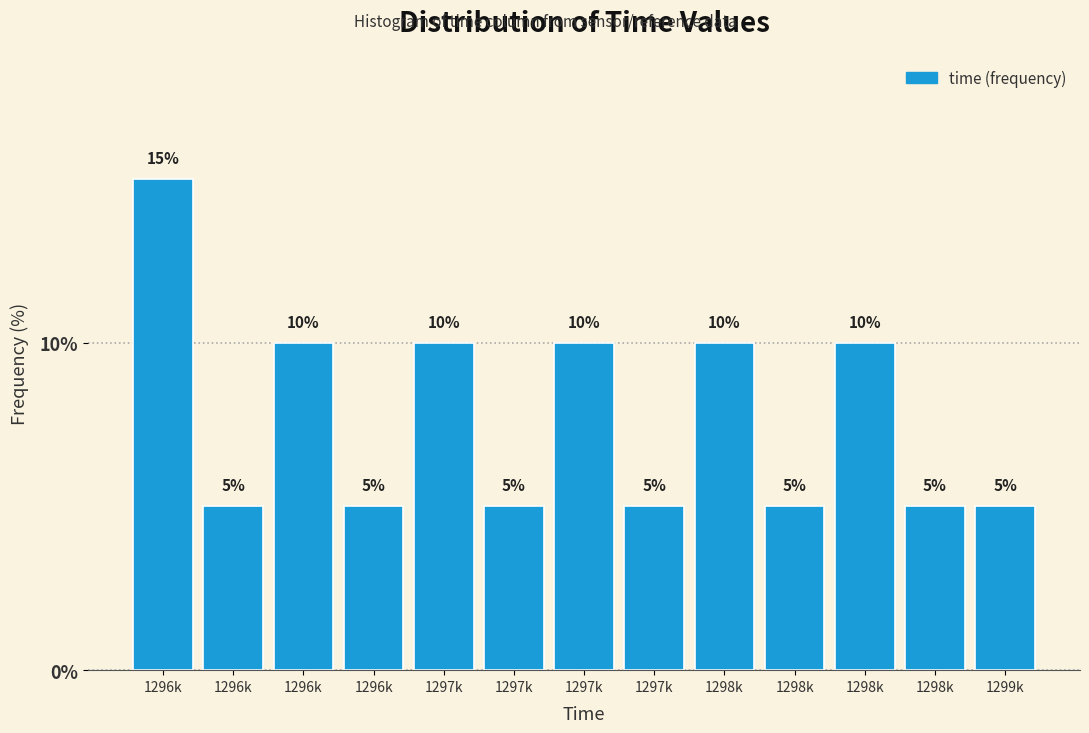

How many data points does each series have?

13